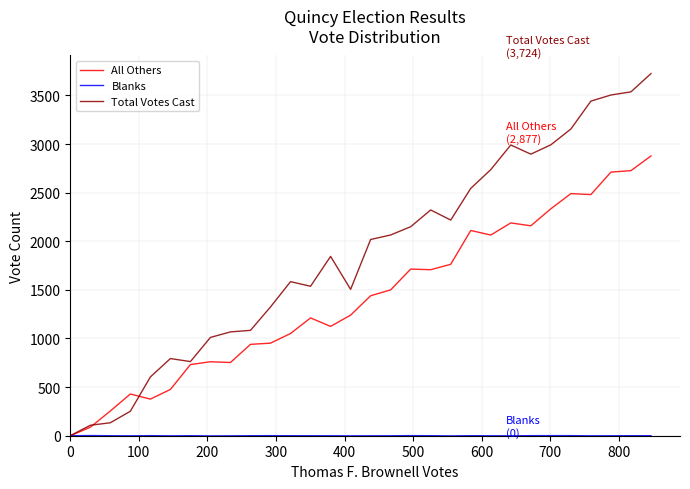

Which series has the largest total across all categories?

Total Votes Cast